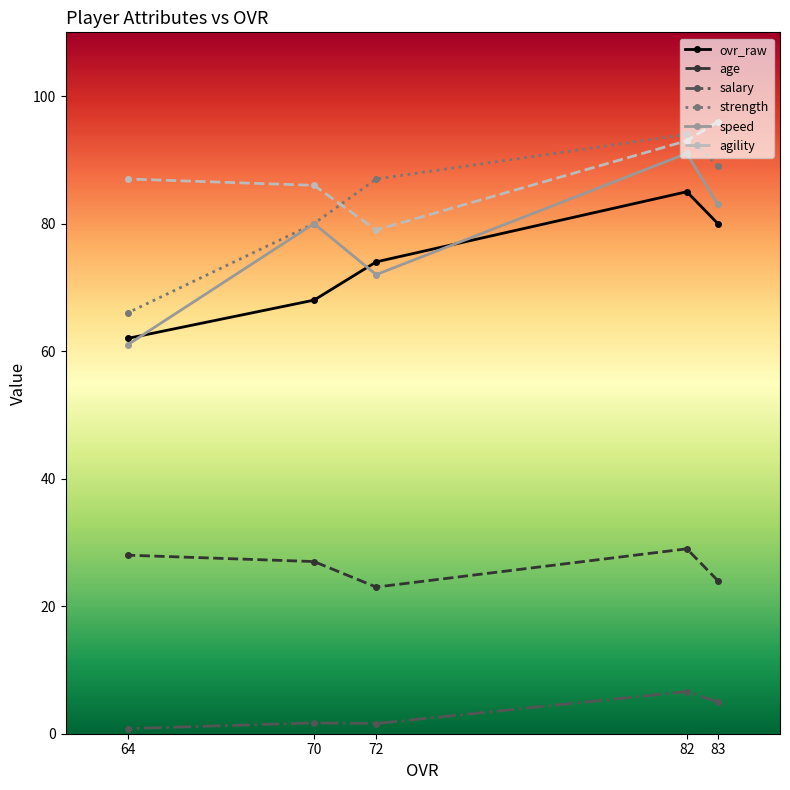

What is the average value of the agility series?

88.2